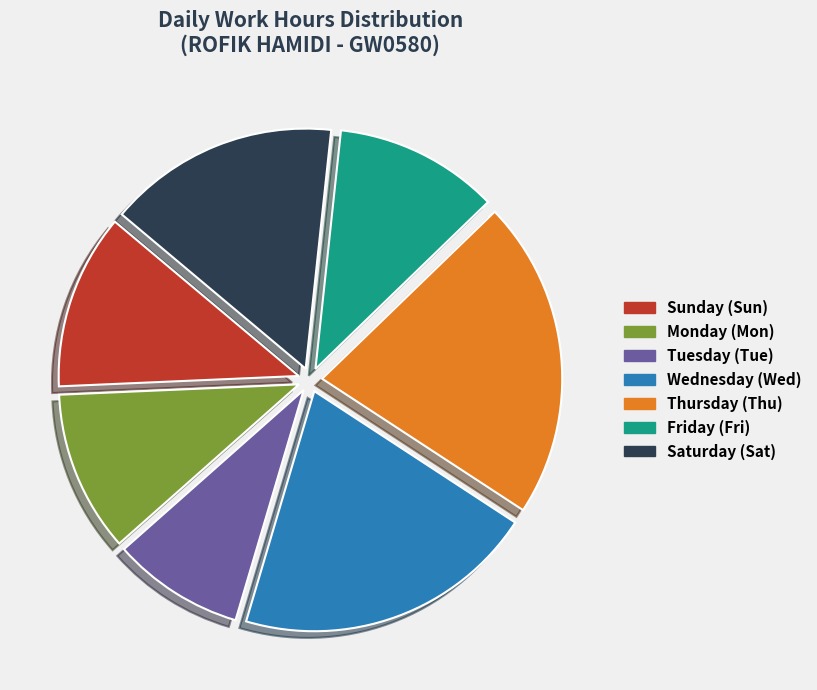

To the nearest percent, what is the average slice percentage?

14%